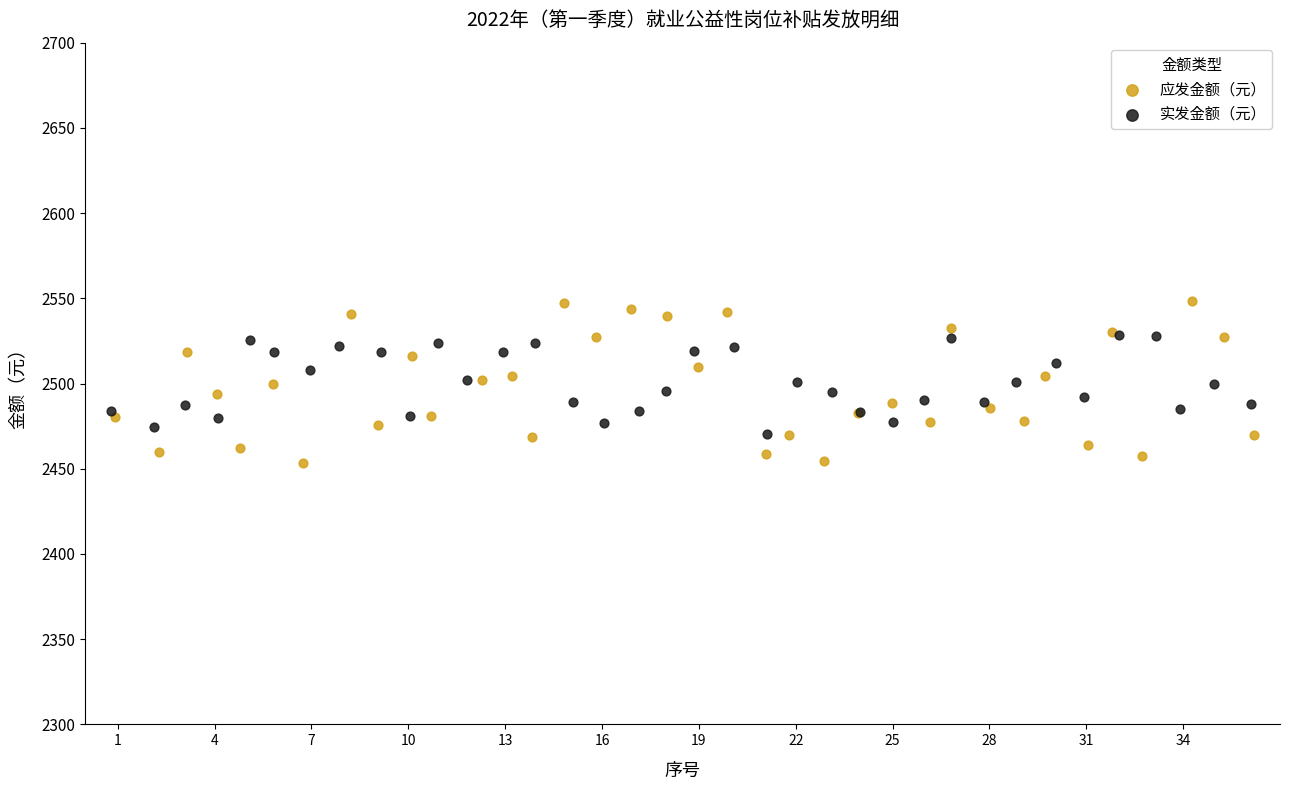

Which series reaches the maximum Y coordinate?

应发金额（元）